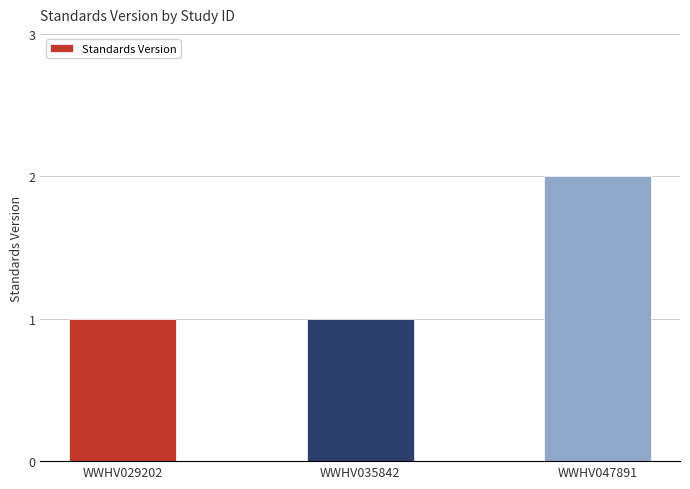

What is the sum of the values at WWHV029202 and WWHV047891?

3